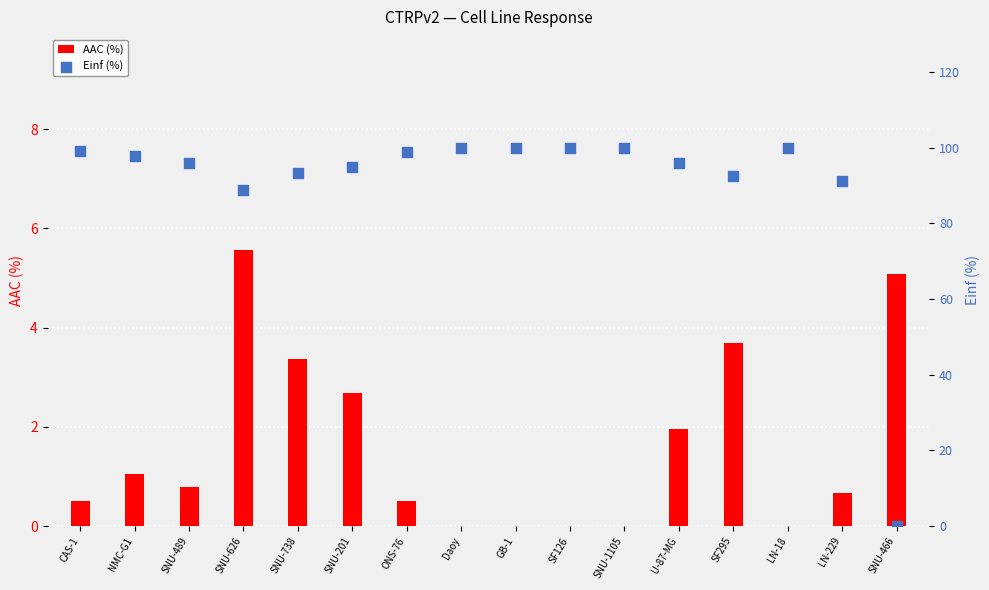

At which category is the sum across all series the highest?

Daoy